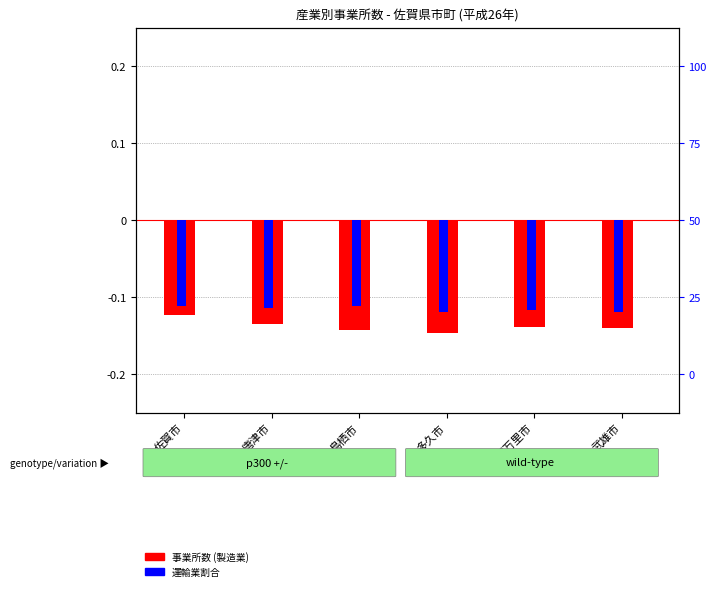

Is the value of 運輸業割合 at 鳥栖市 greater than the value of 事業所数 (製造業) at 唐津市?

Yes